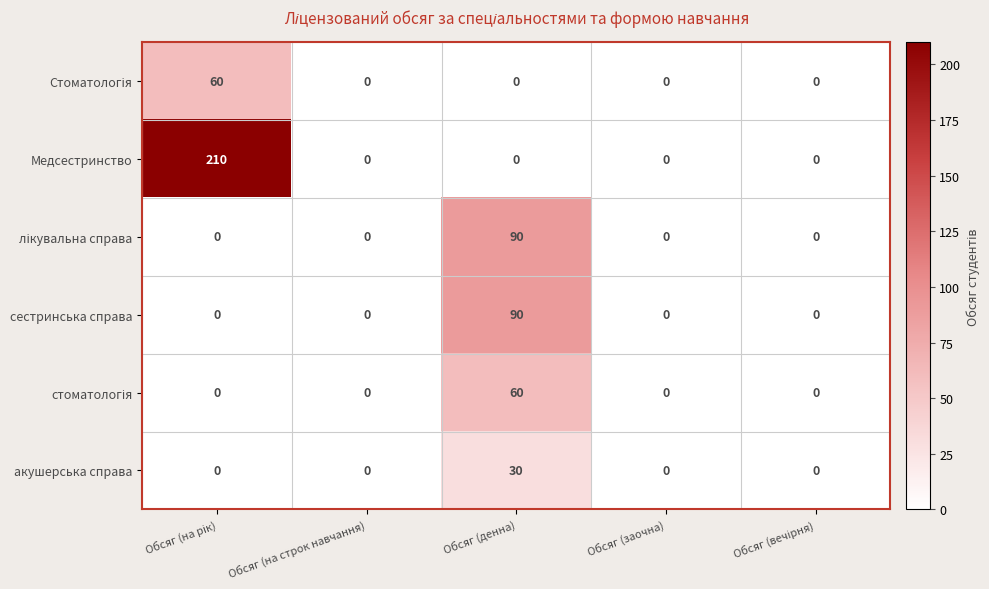

What is the average value of the акушерська справа series?

6